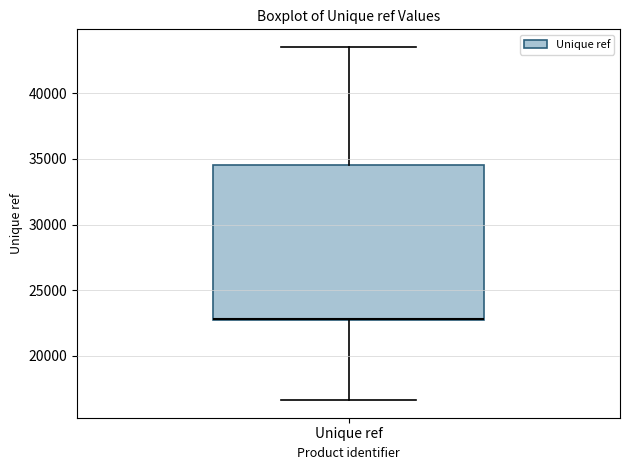

Transcribe this box plot: give where the median line is, the range the box spans, and where the two whiskers end, as read against the y-axis. The values are not printed on the chart, so give them approximately, as read against the axis.

median 23000 (drawn on the box's lower edge), box 22500 to 34500, whiskers 16500 to 43500